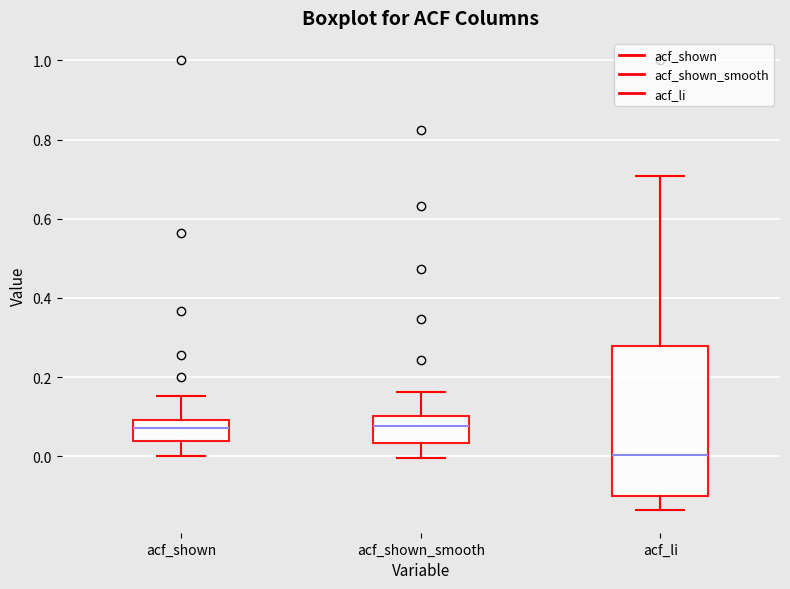

Comparing the boxes themselves (not the whiskers), which one is the tallest?

acf_li